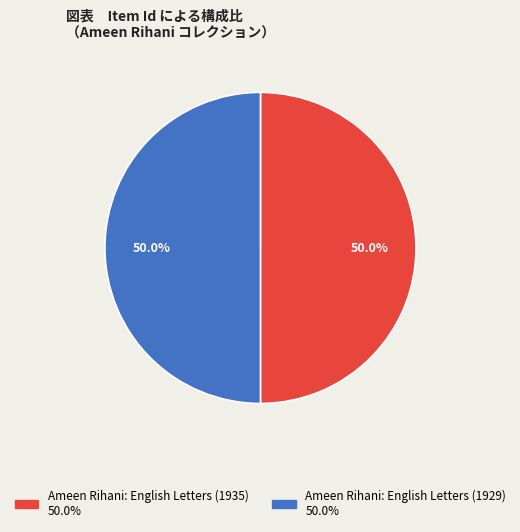

What is the ratio of the value at Ameen Rihani: English Letters (1929) to the value at Ameen Rihani: English Letters (1935)?

1.0